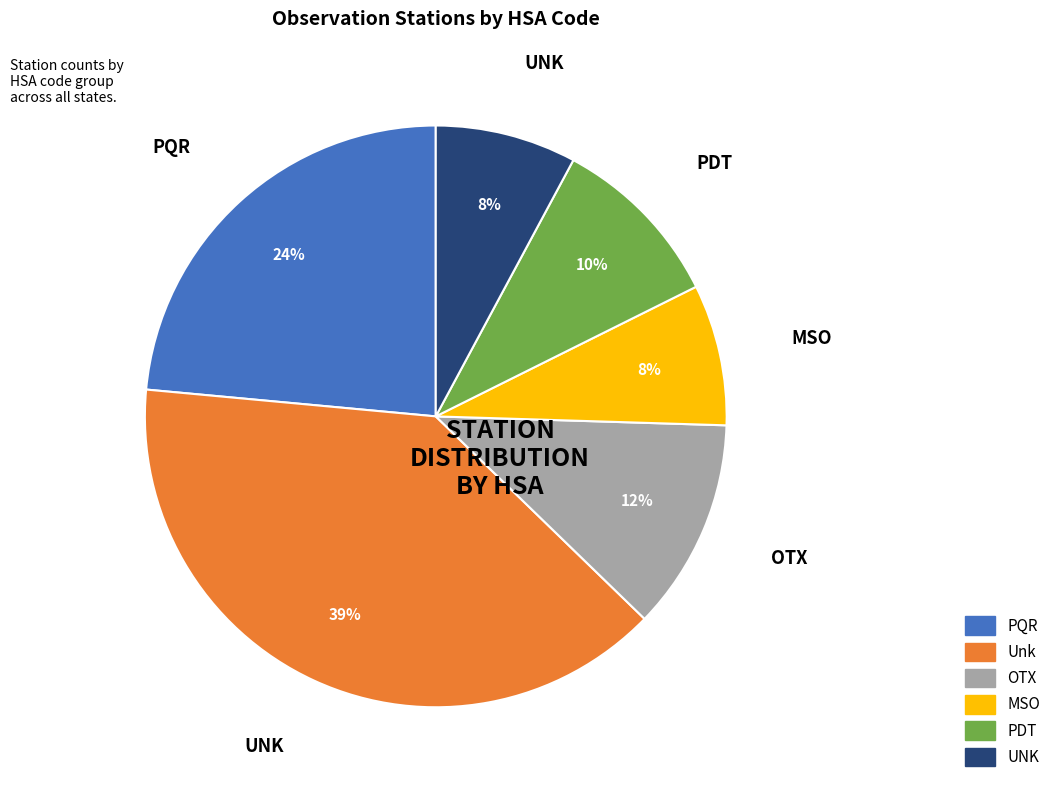

To the nearest percent, what is the difference between the largest and smallest slice percentages?

31%